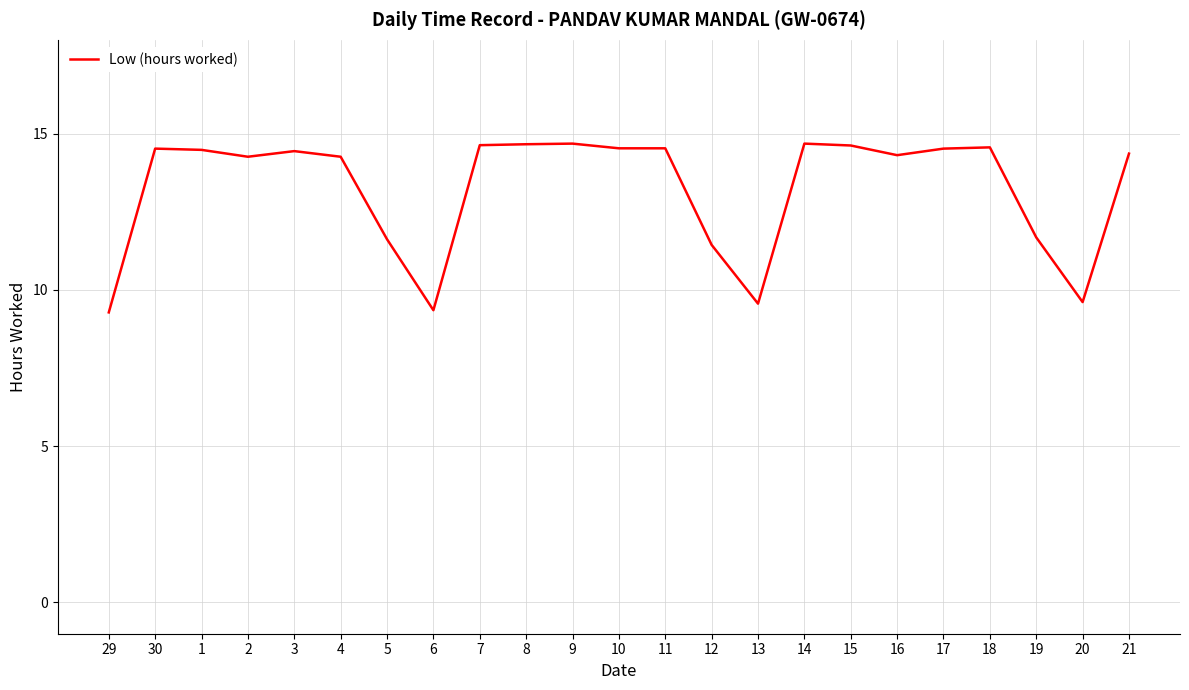

What is the maximum value shown in the chart?

14.7